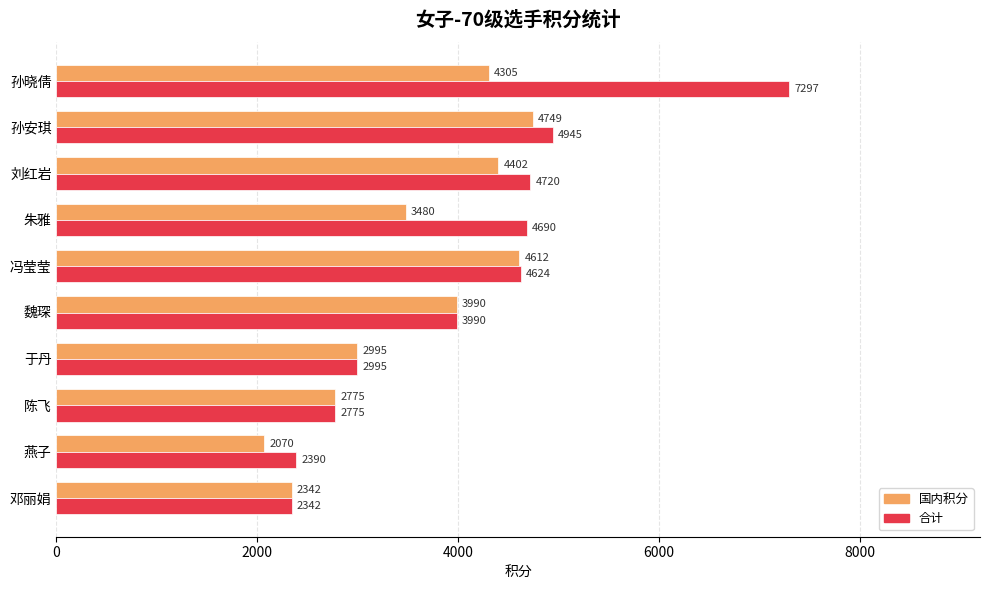

What is the difference between the 国内积分 values at 陈飞 and 于丹?

220.0